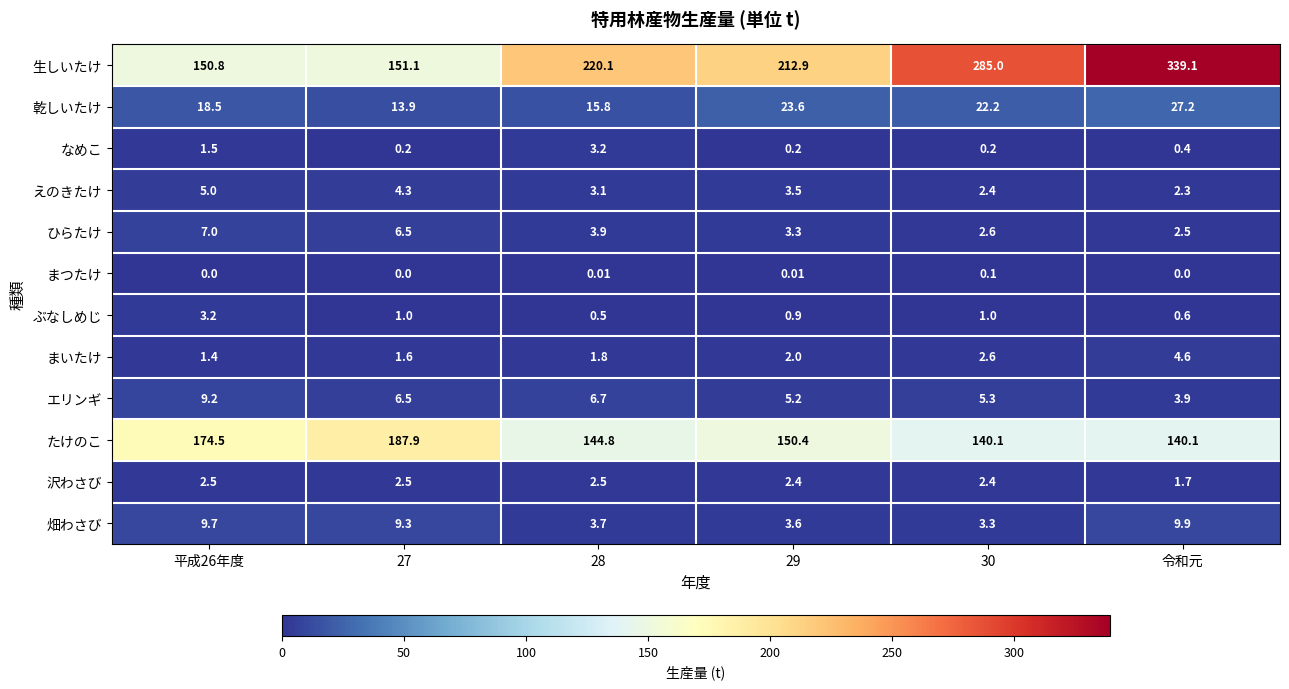

Is the value of ひらたけ at 30 greater than the value of まいたけ at 29?

Yes